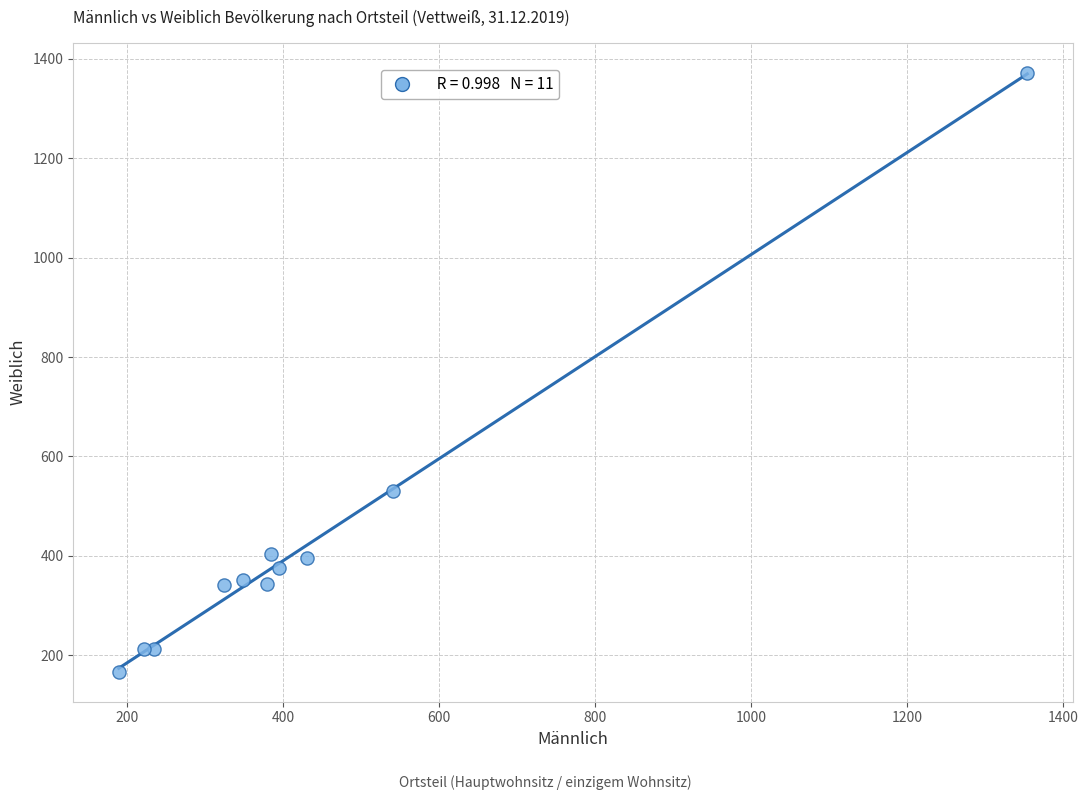

What Y value in the scatter plot is closest to 769?

531